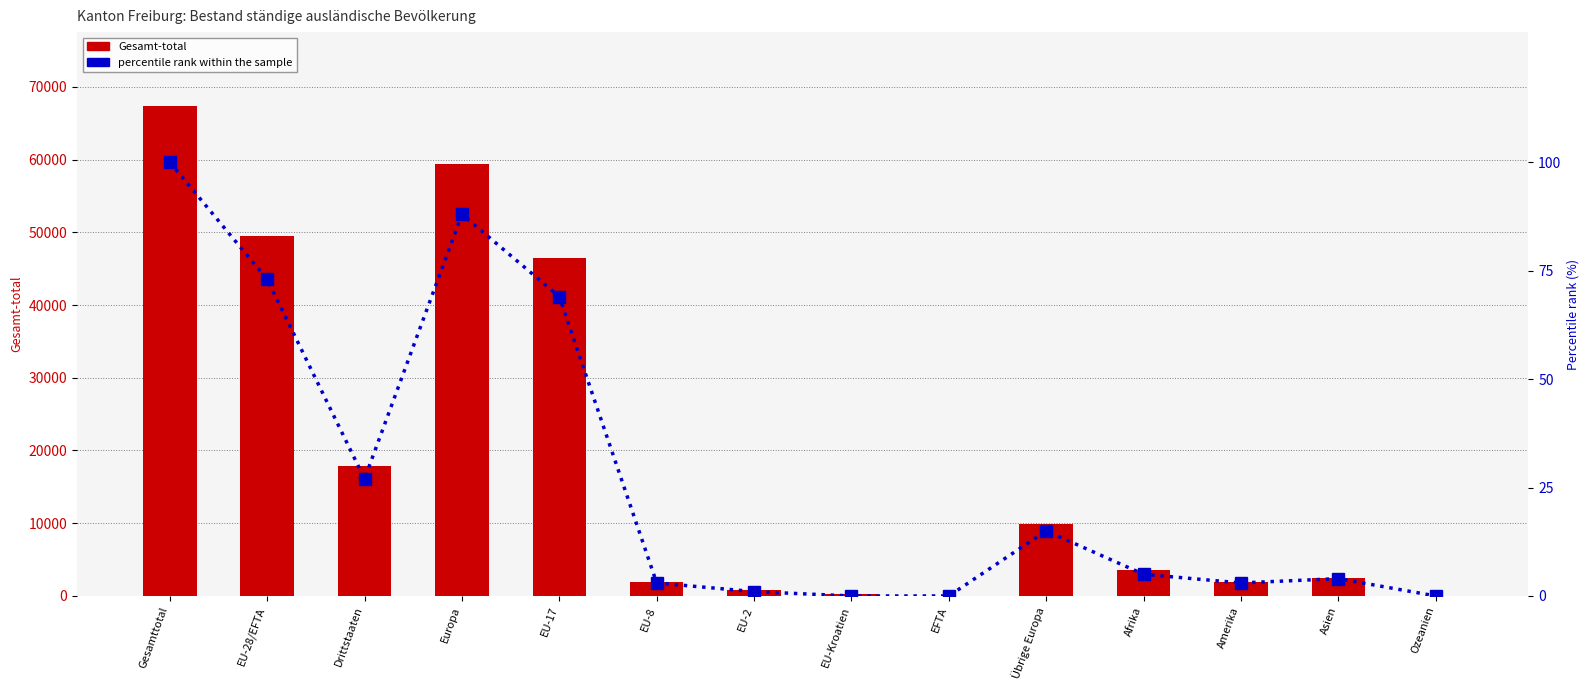

What is the value of the Gesamt-total bar at the 13th from the left?

2513